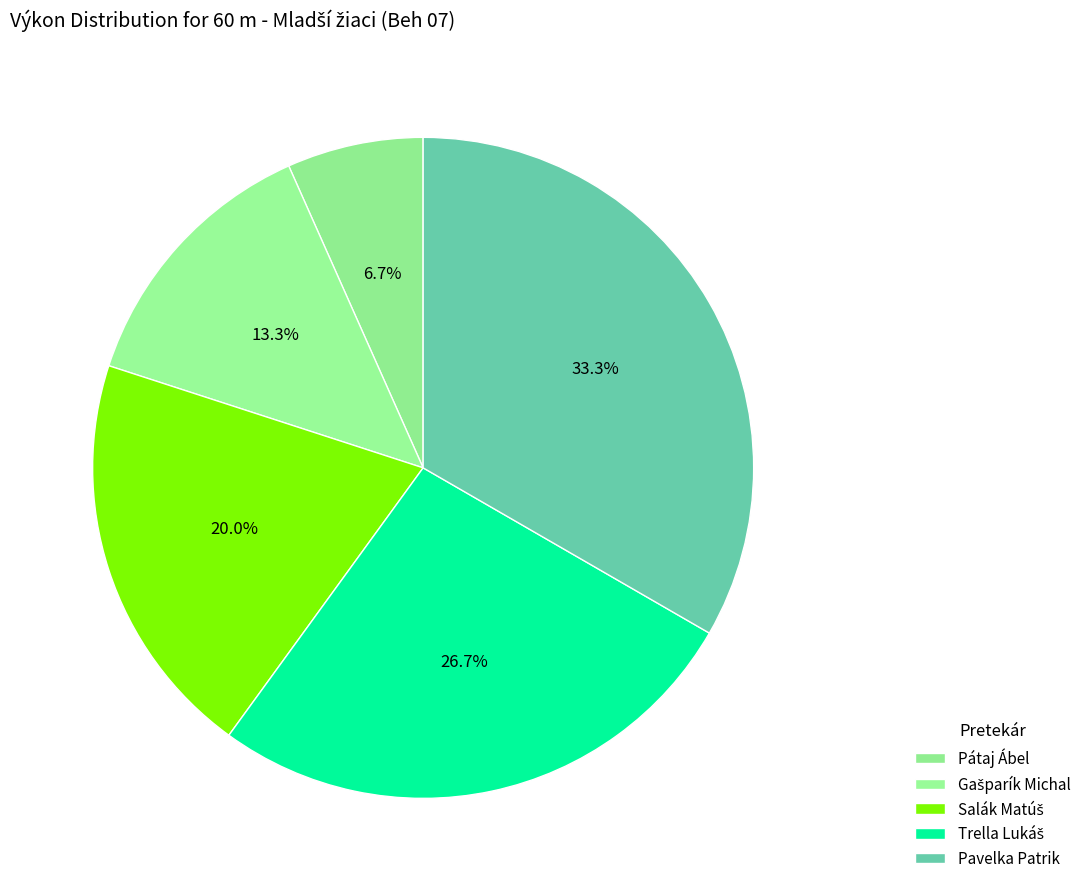

How many slices are in this pie chart?

5